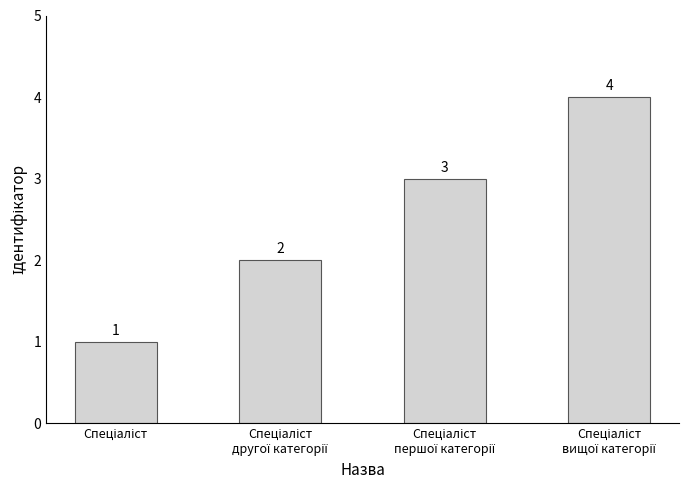

How many values are between 2 and 4?

3